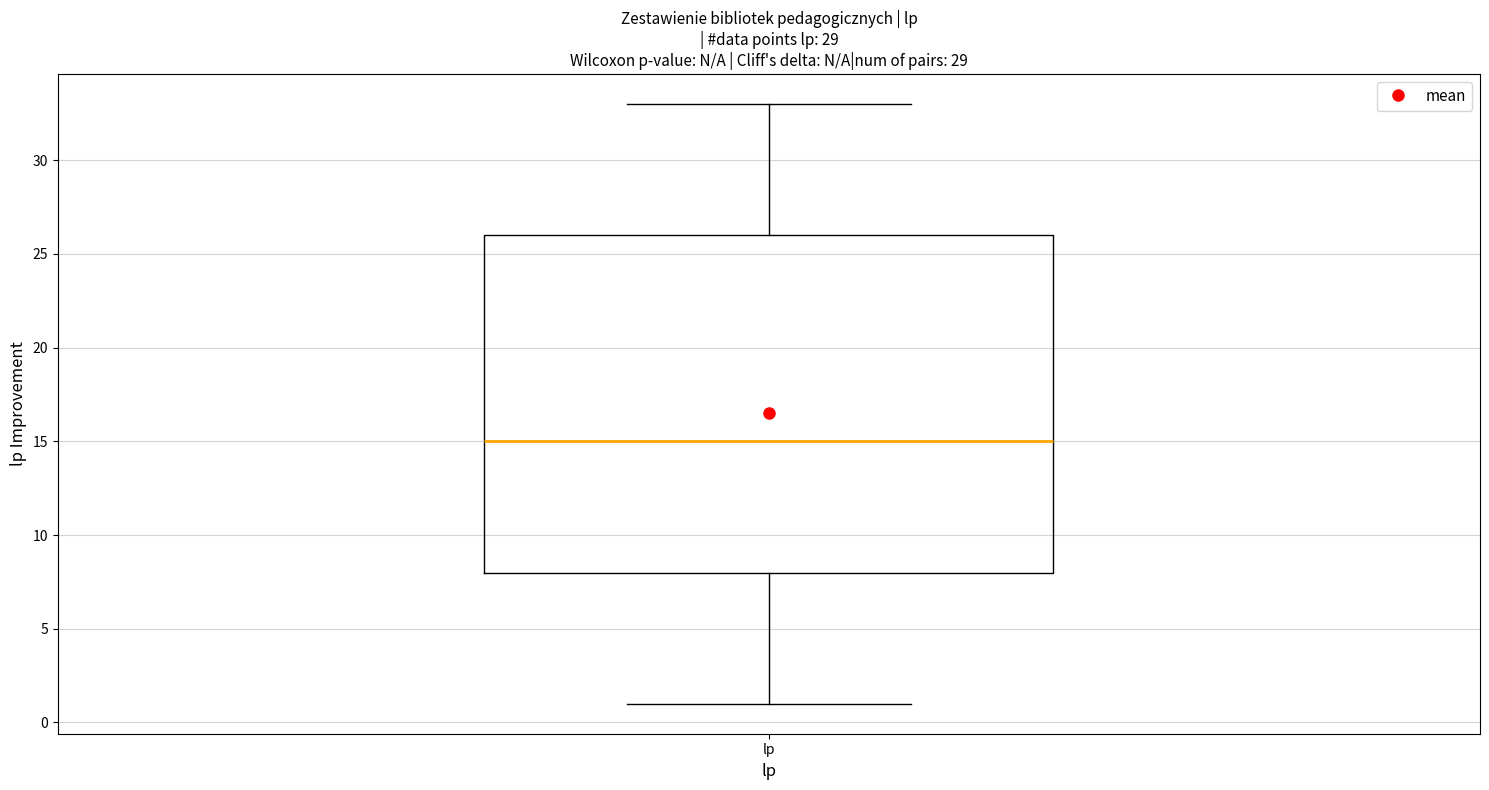

Read this box plot against the y-axis: the position of the median line, the range covered by the box, and the ends of both whiskers. The values are not printed on the chart, so give them approximately, as read against the axis.

median 15, box 8 to 26, whiskers 1 to 33